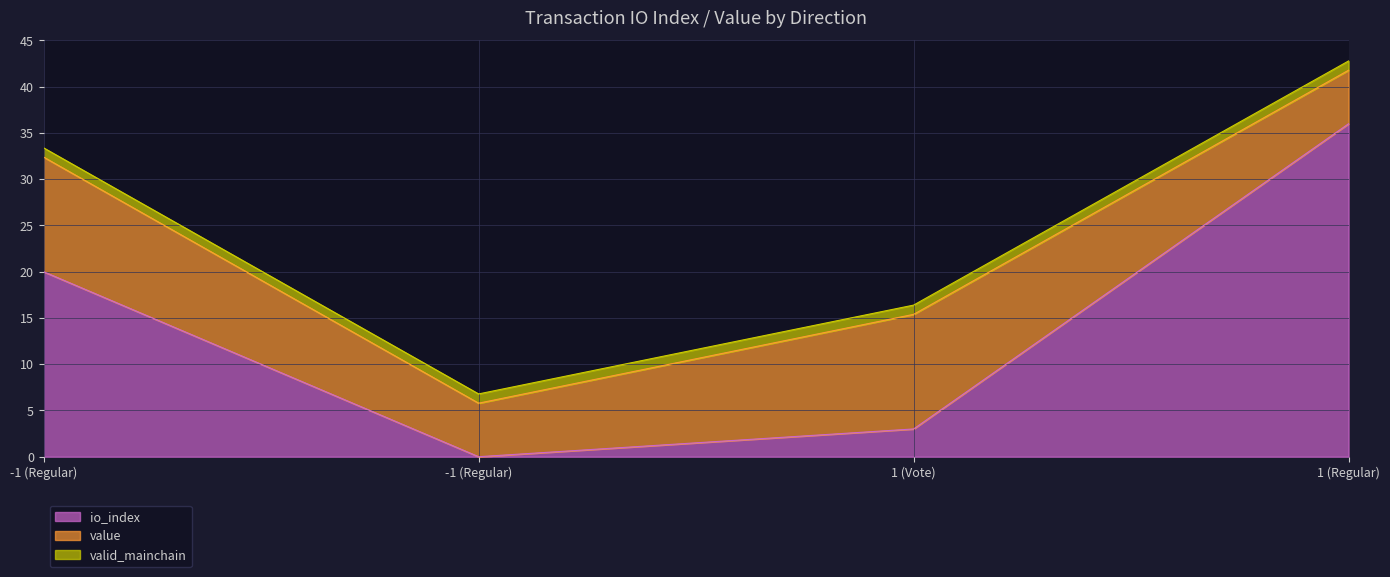

Which series has the largest total across all categories?

io_index